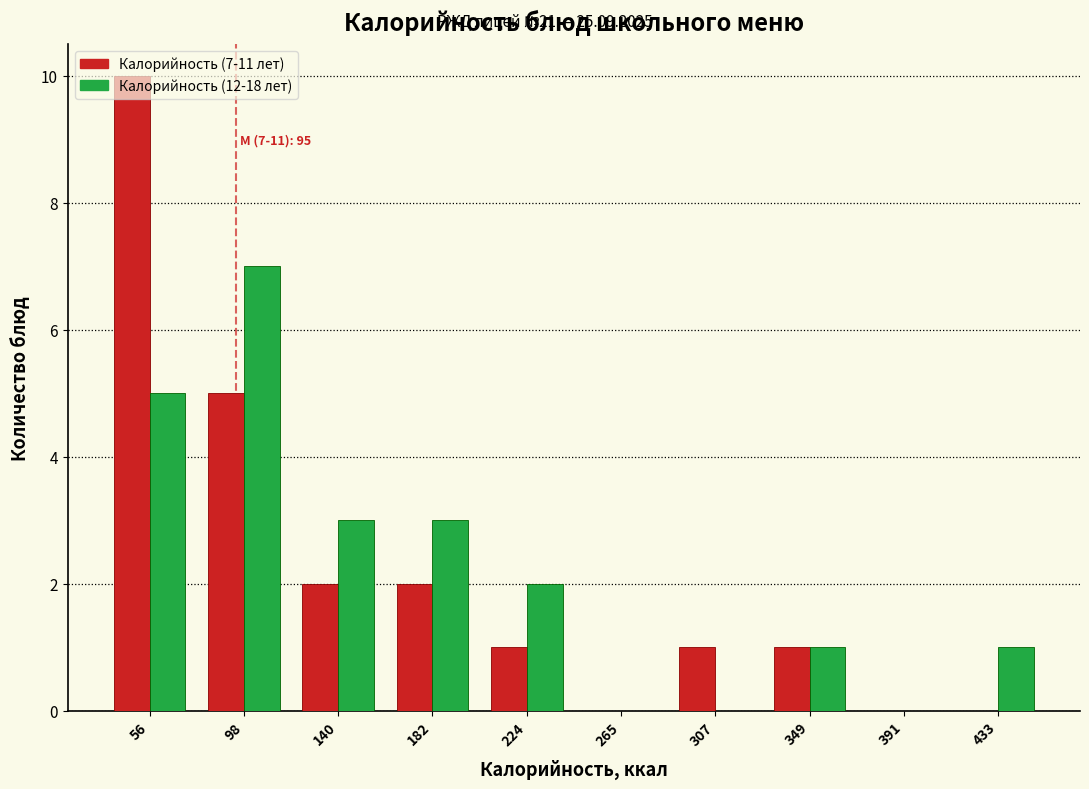

In the Калорийность (7-11 лет) series, which range on the x-axis has the tallest bar?

35 to 80